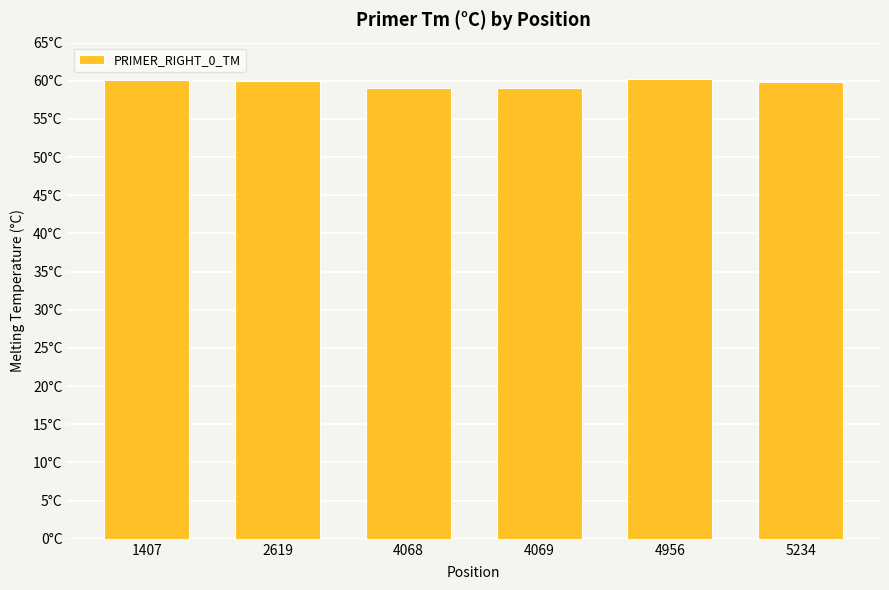

At which label does the data first exceed 60?

1407